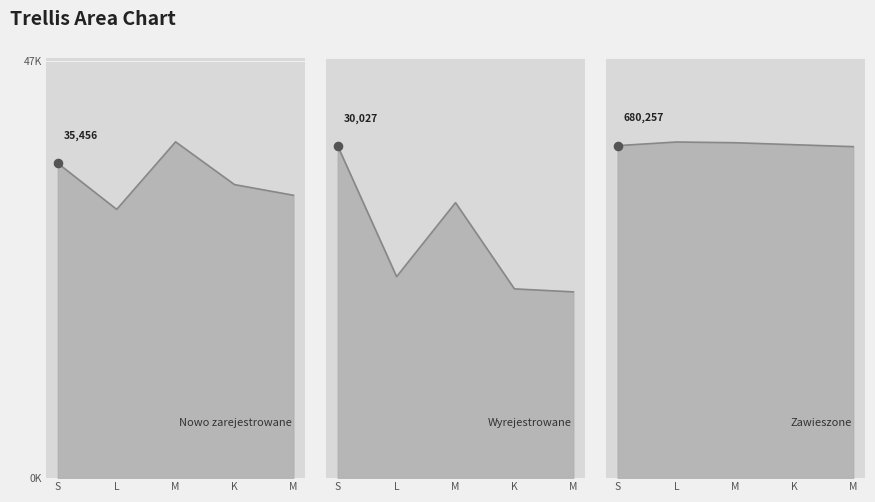

What is the total value across all series at L?

736117